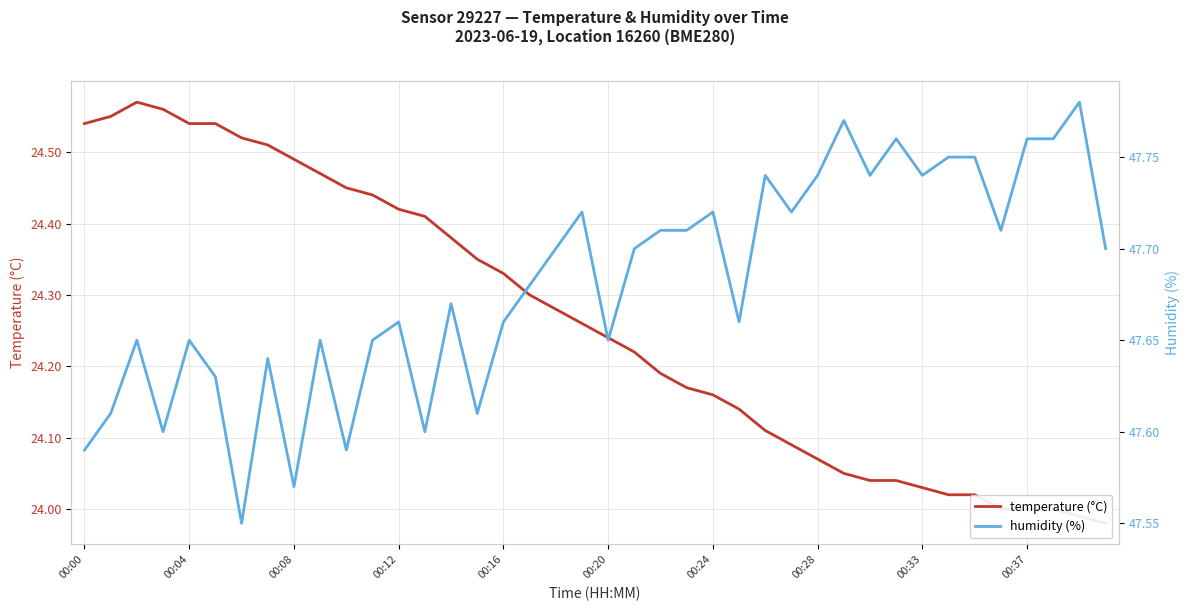

What are all the series names shown in the legend?

temperature (°C), humidity (%)